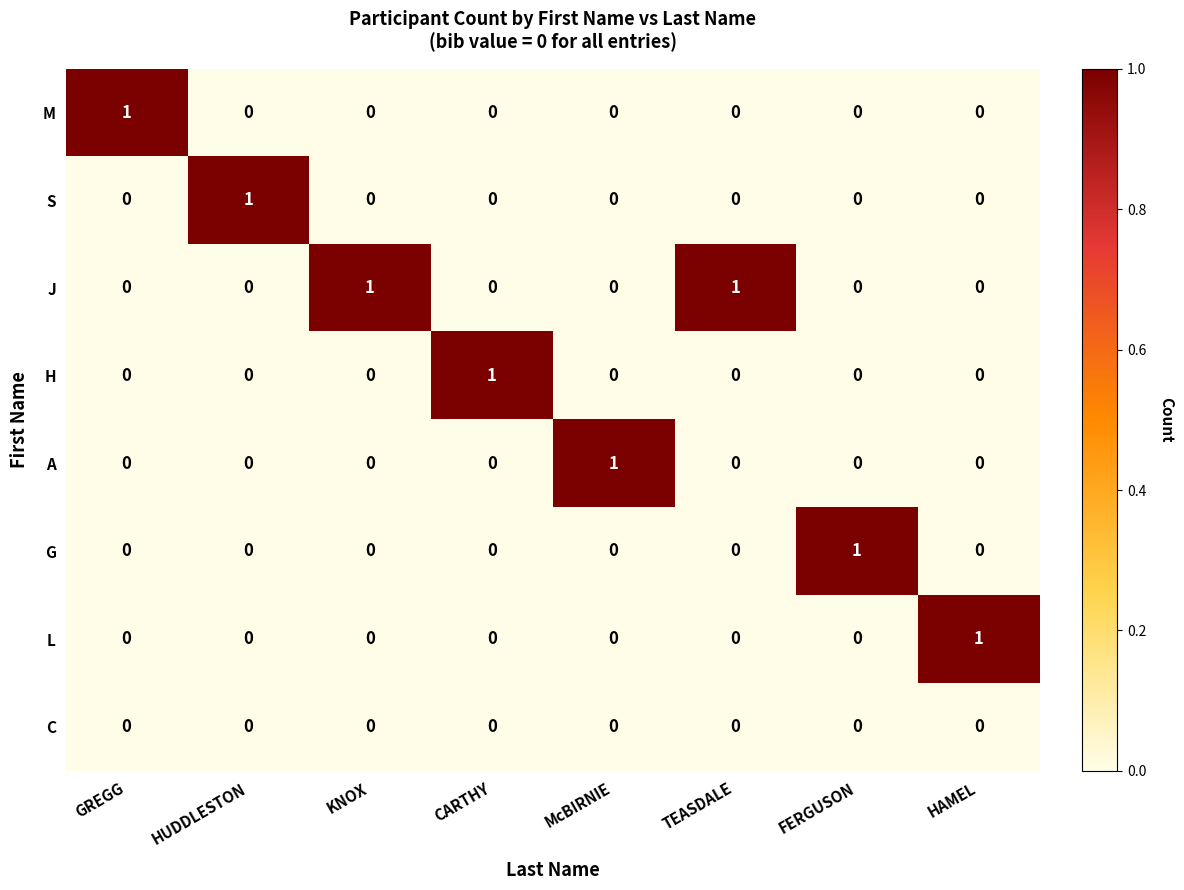

At which label does G reach its peak?

FERGUSON